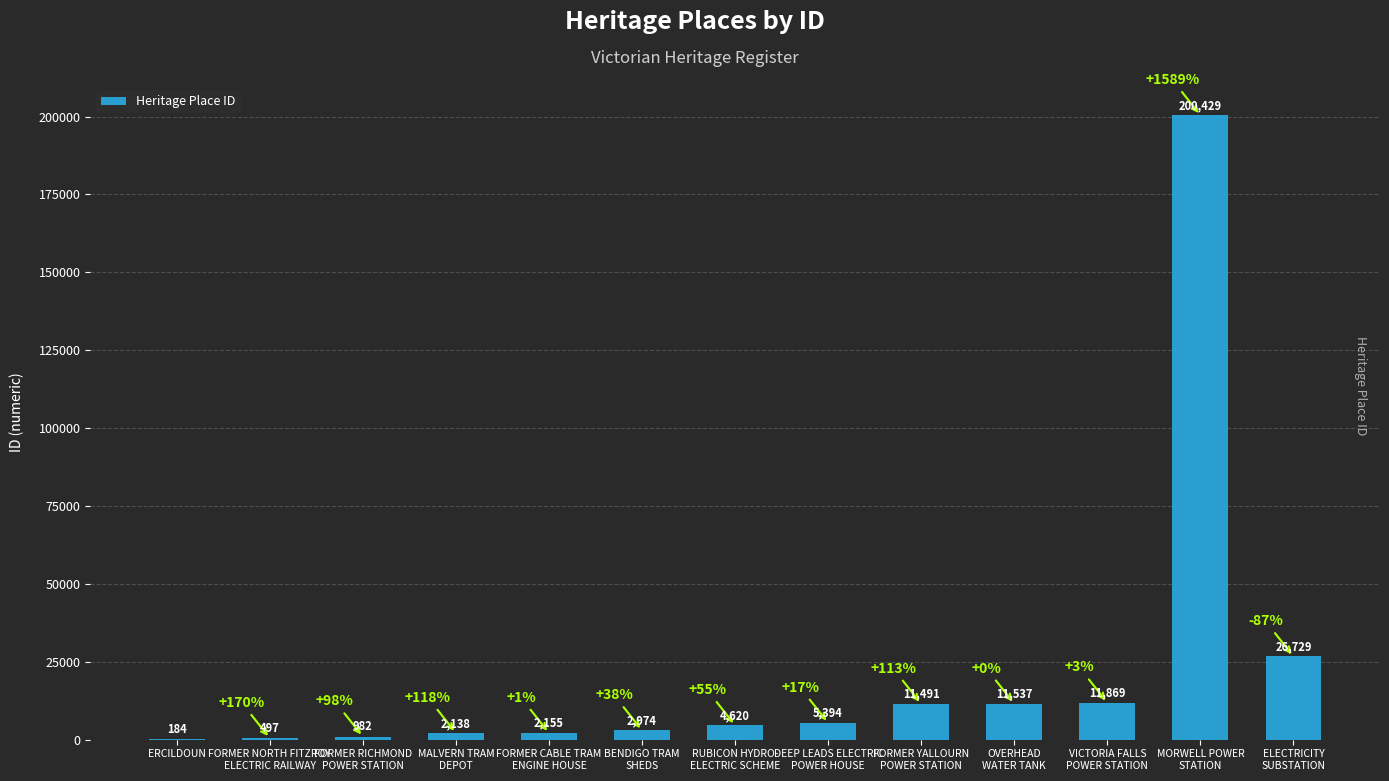

What is the sum of all values?

280999